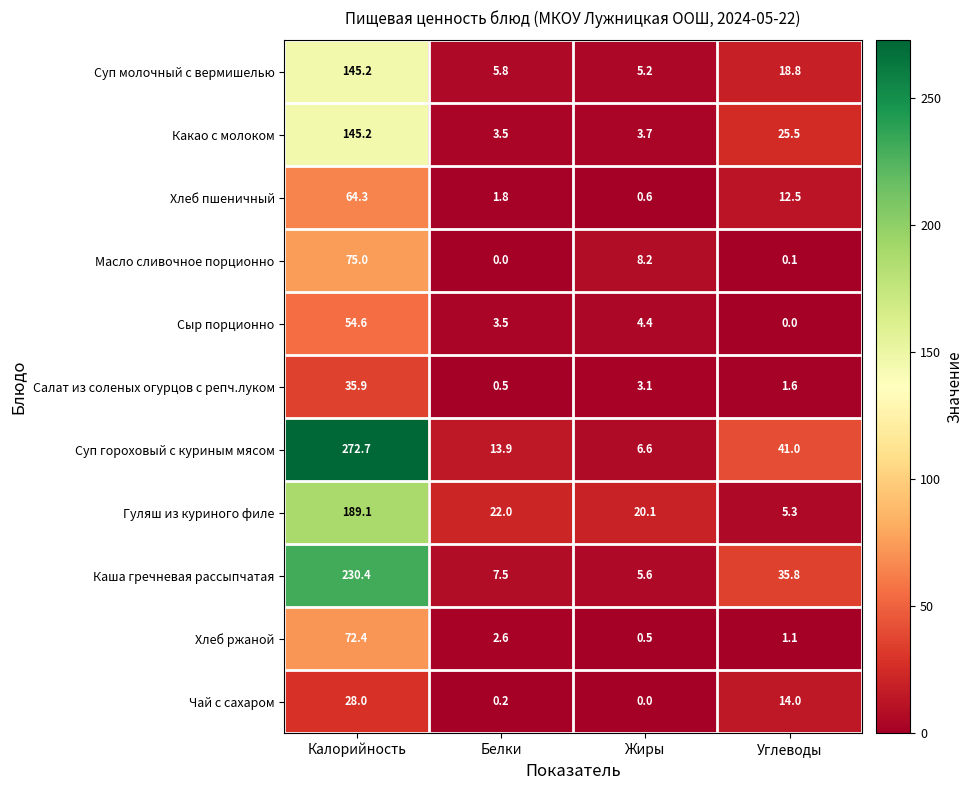

Which series has the widest spread of values?

Суп гороховый с куриным мясом